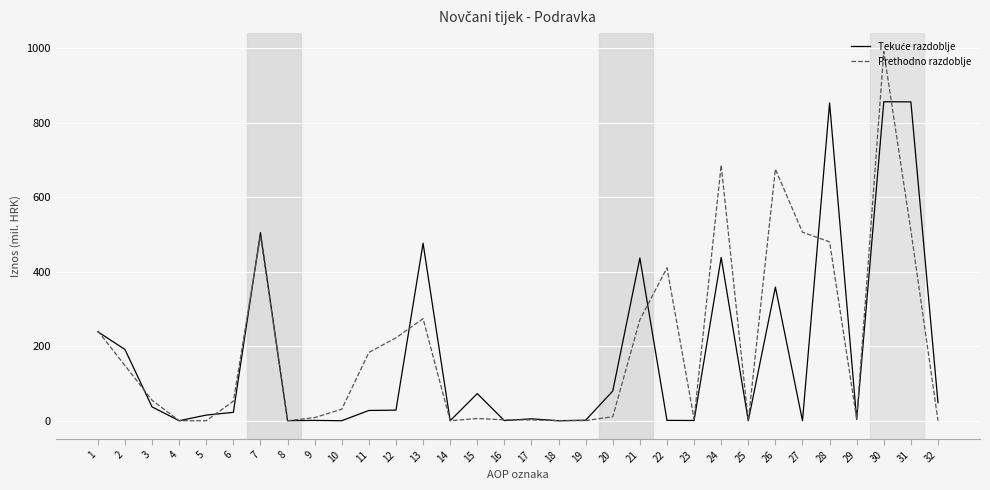

The value of Prethodno razdoblje at 21 is 271.2. True or false?

True